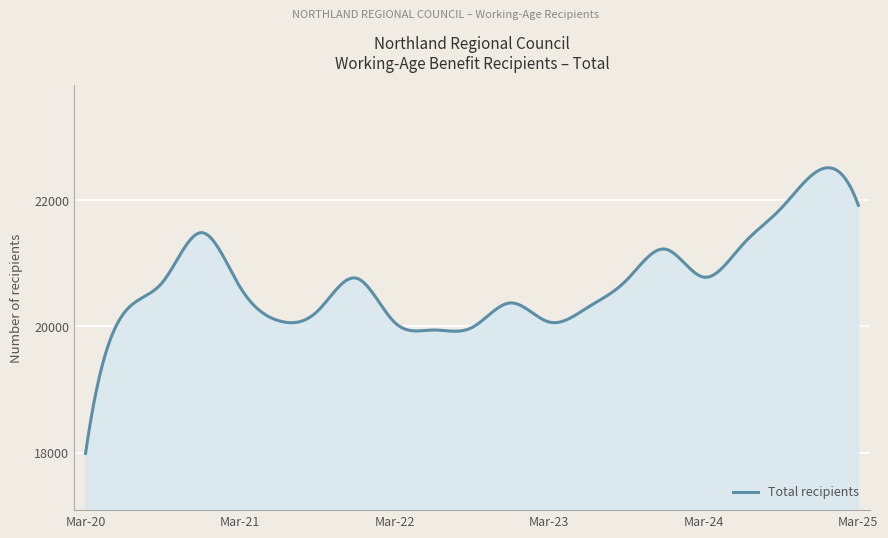

What is the difference between the maximum and minimum values?

4522.1